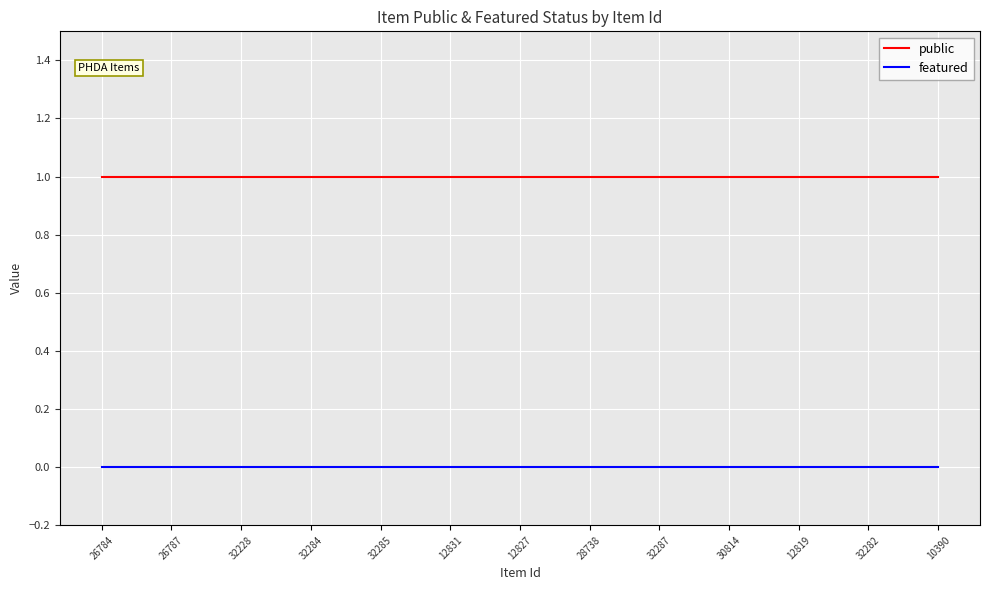

What are all the series names shown in the legend?

public, featured